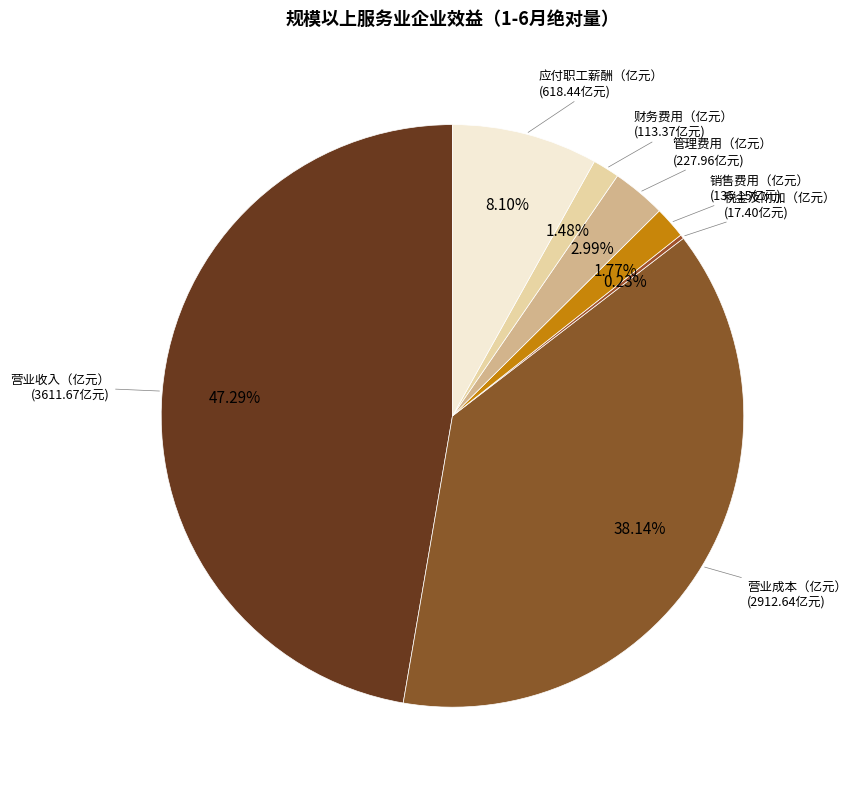

Is it true that 应付职工薪酬（亿元） is 8% of the pie?

True